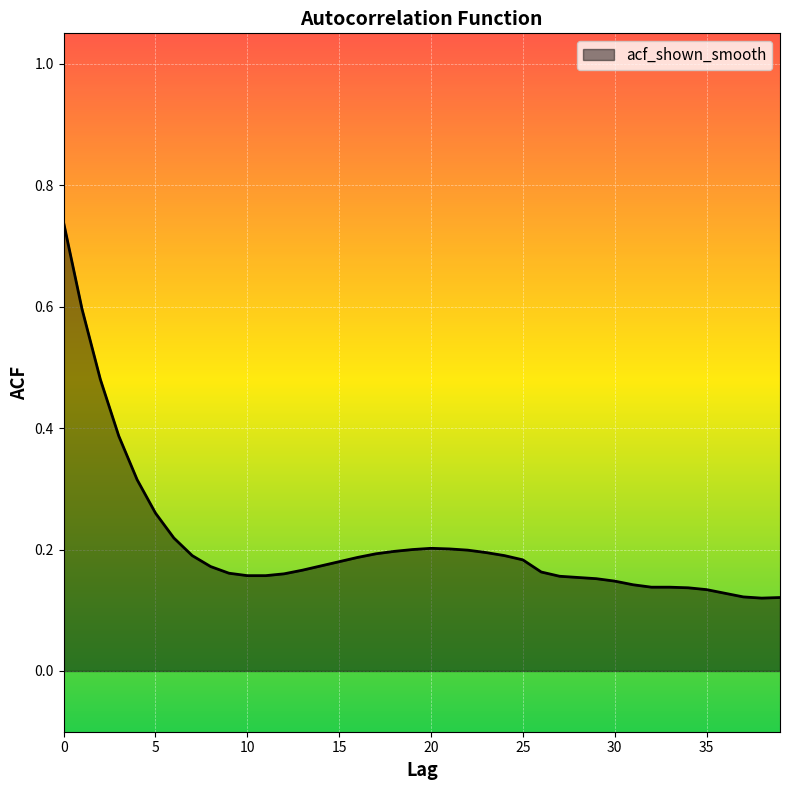

How many lines are shown in the chart?

1